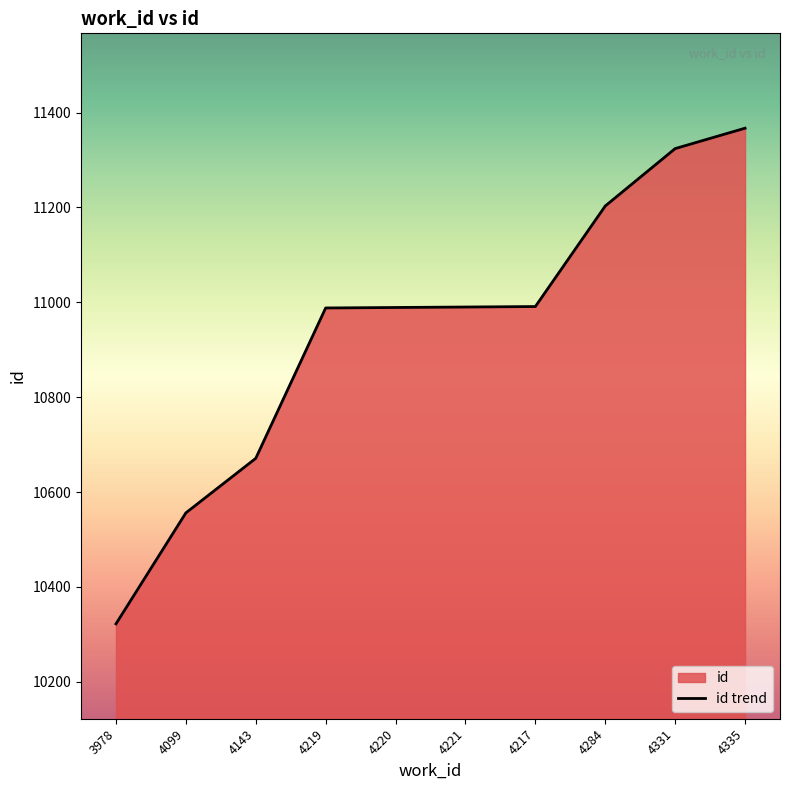

What is the difference between the values at 4099 and 4221?

434